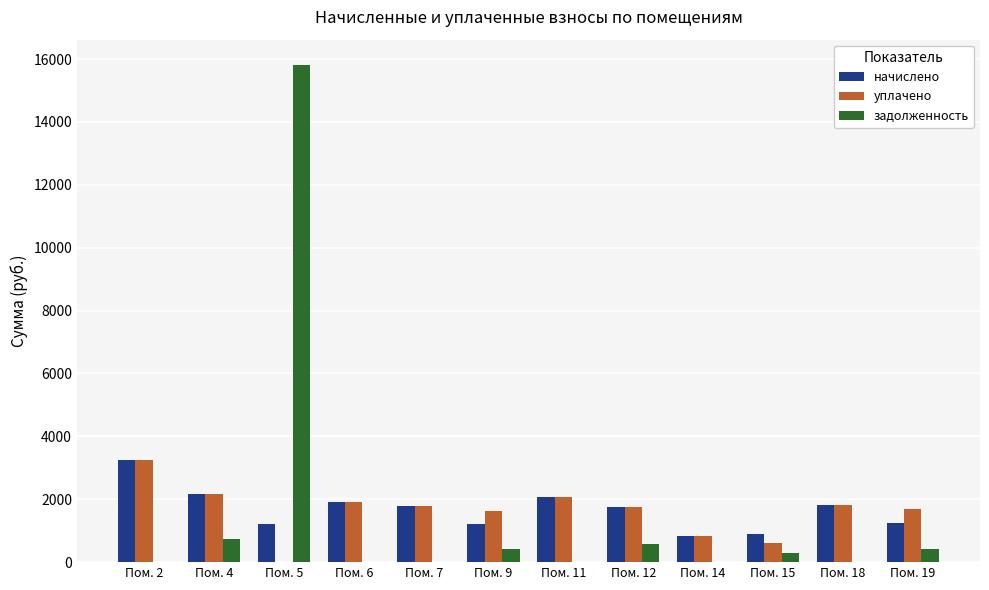

What is the sum of all уплачено values?

19517.4